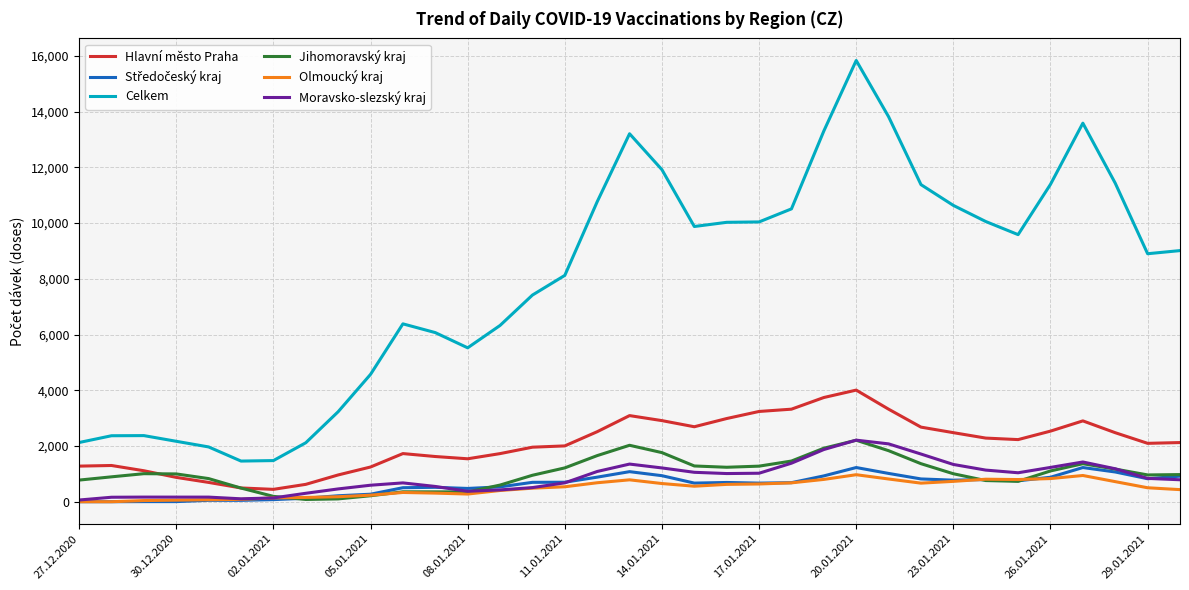

Which series has the largest total across all categories?

Celkem